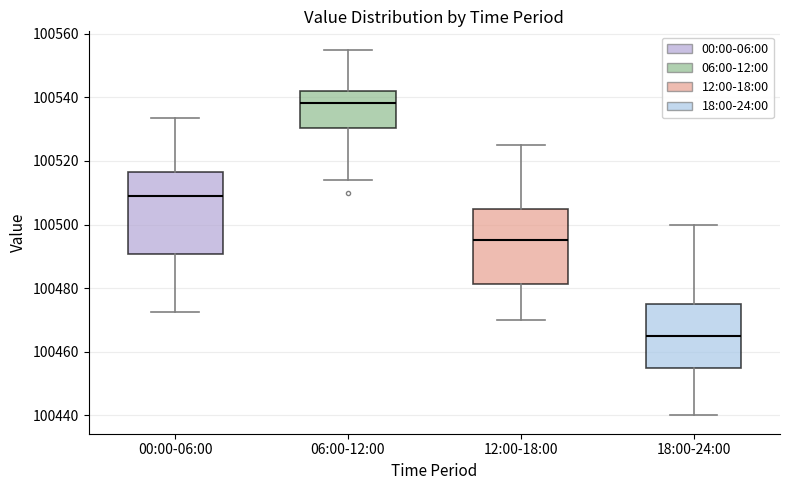

Which box's median line is the highest?

06:00-12:00